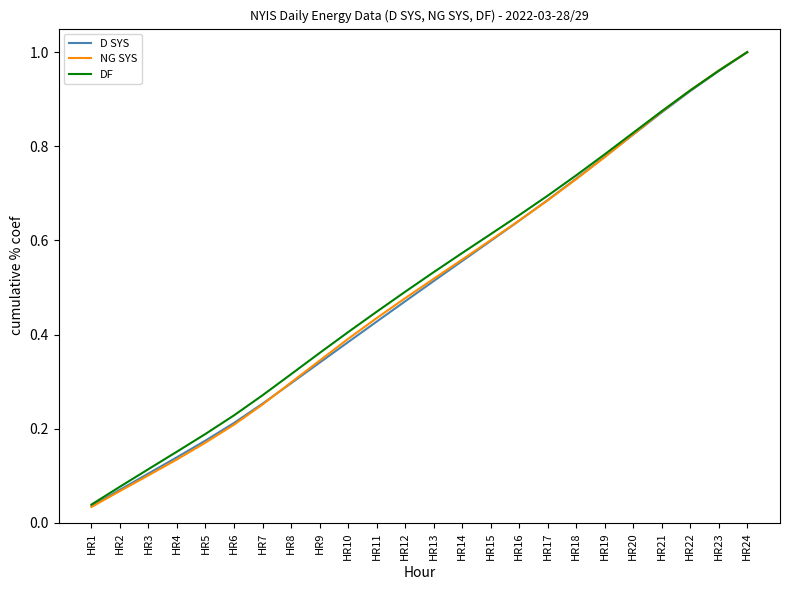

What is the total value across all series at HR24?

3.0